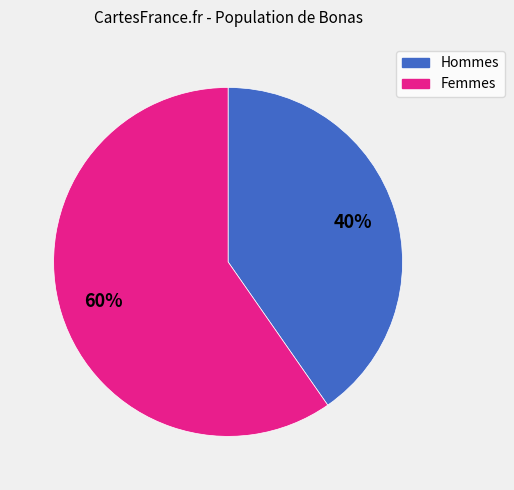

Between Hommes and Femmes, which is larger?

Femmes